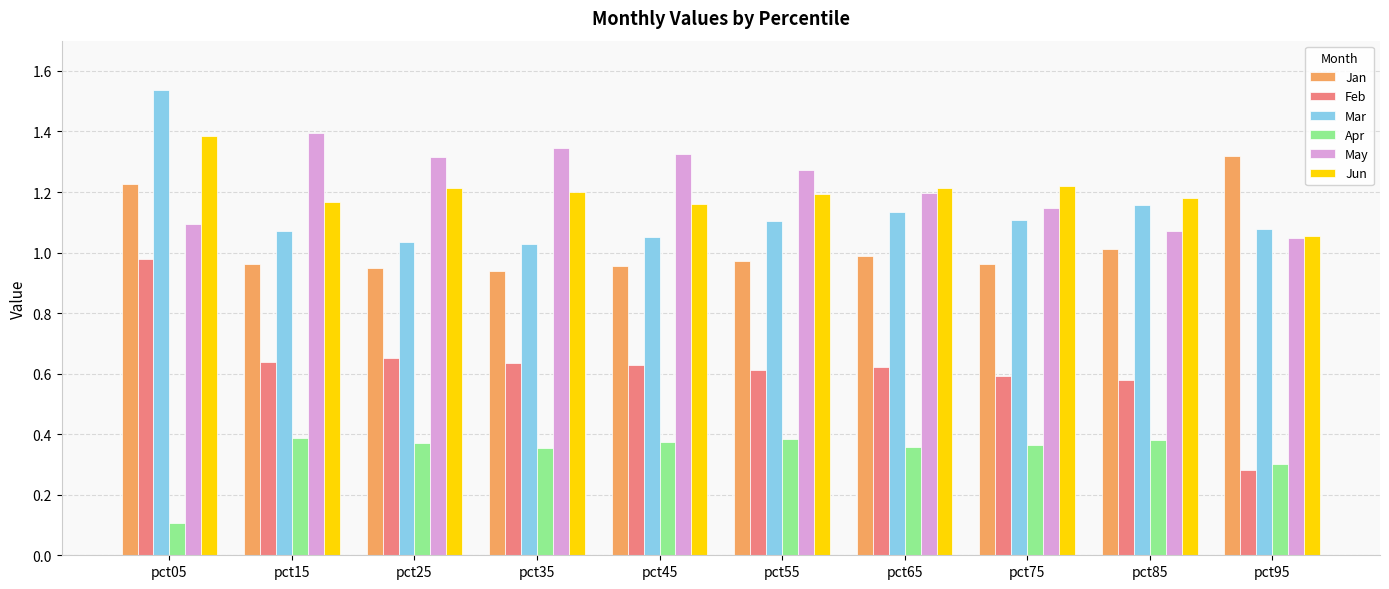

At which category is the sum across all series the highest?

pct05